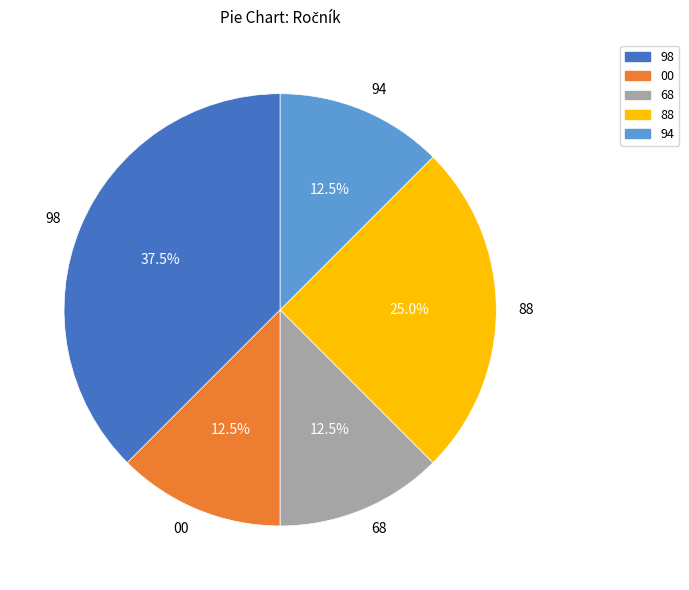

Between 00 and 98, which is larger?

98